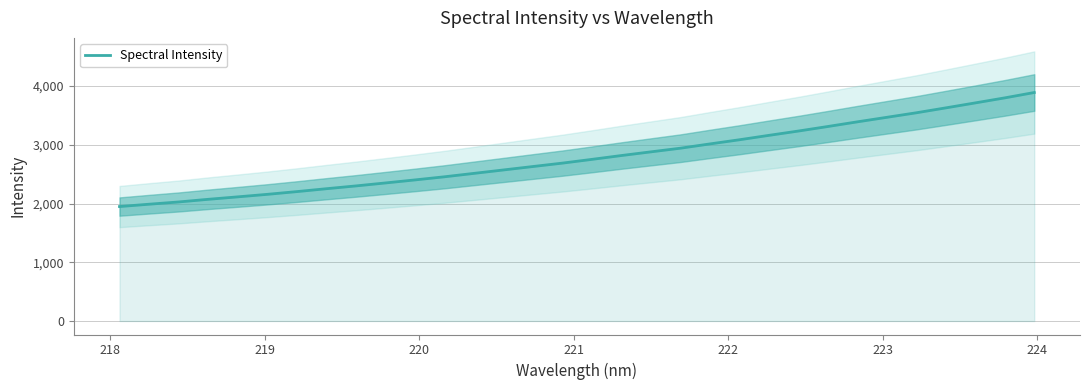

What is the greatest value displayed?

3890.7